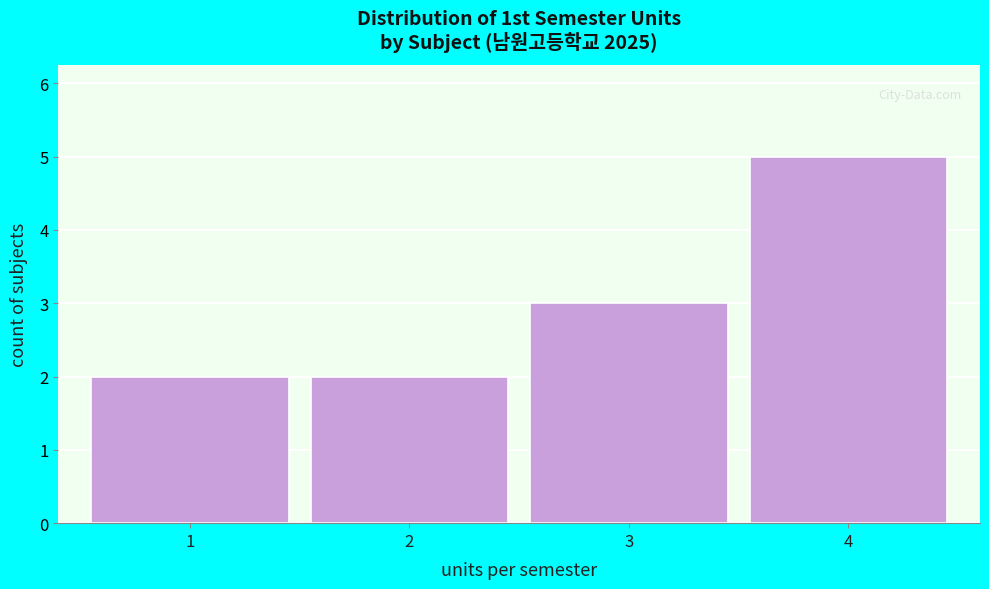

Reading right to left, list all the values displayed in this chart.

5	3	2	2